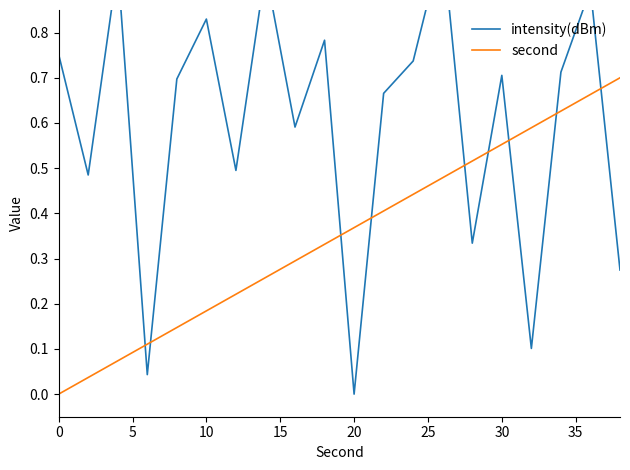

The second series shows 1.0 at 30. True or false?

False